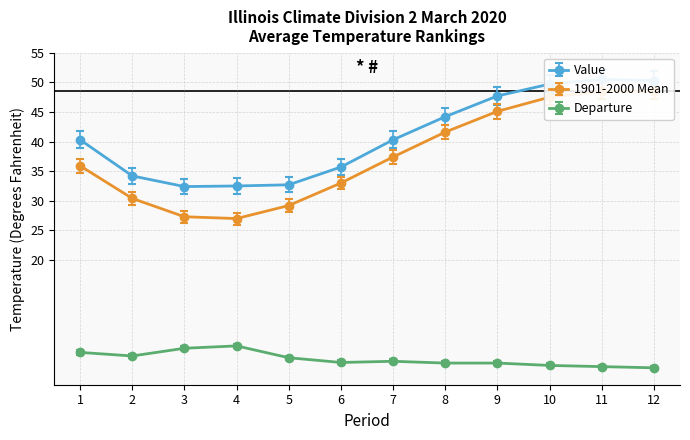

How many data points does each series have?

12